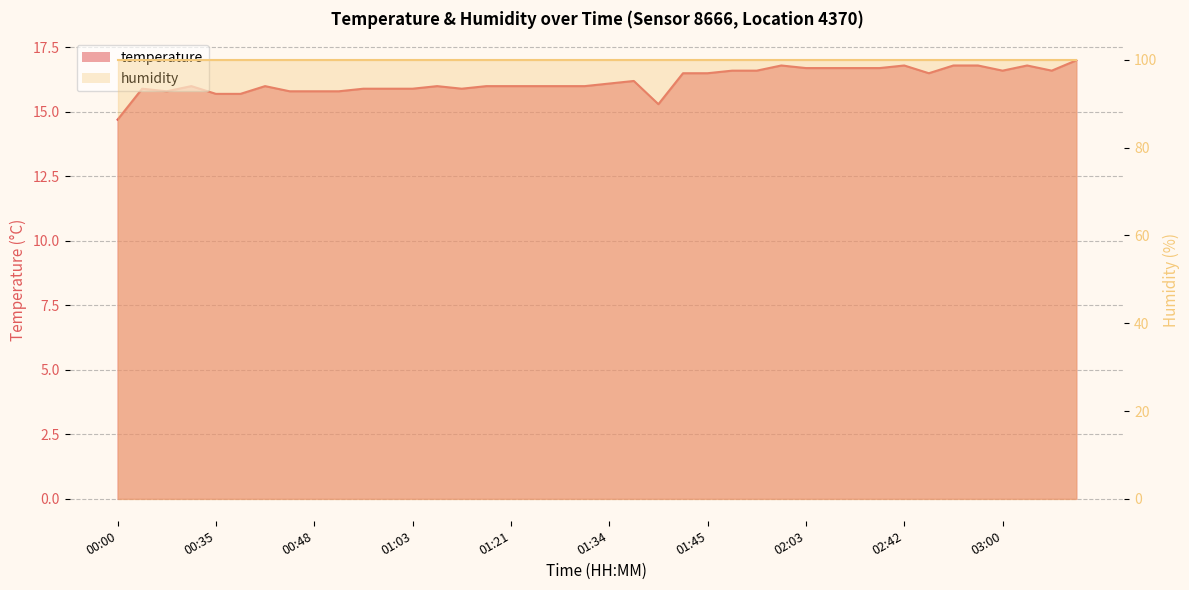

The chart shows a value of 8.1 at 02:03. True or false?

False